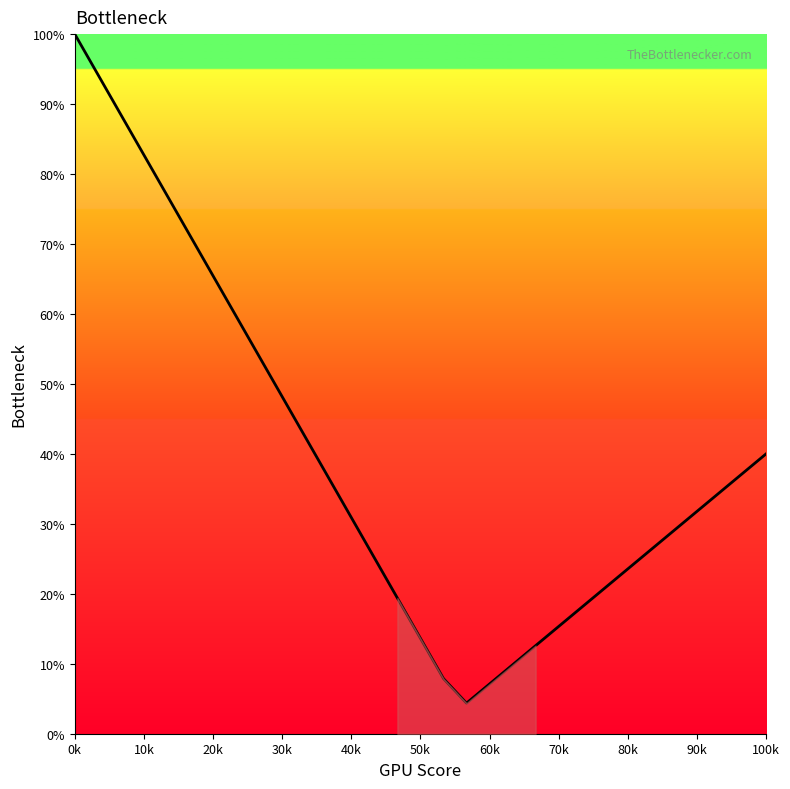

At which category does the chart reach its peak across all series?

0k